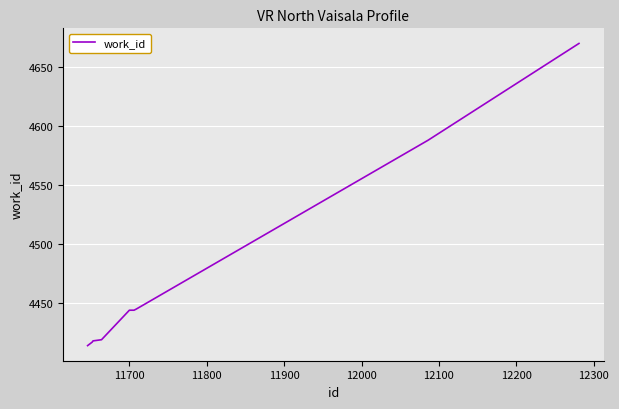

What is the difference between the maximum and minimum values?

256